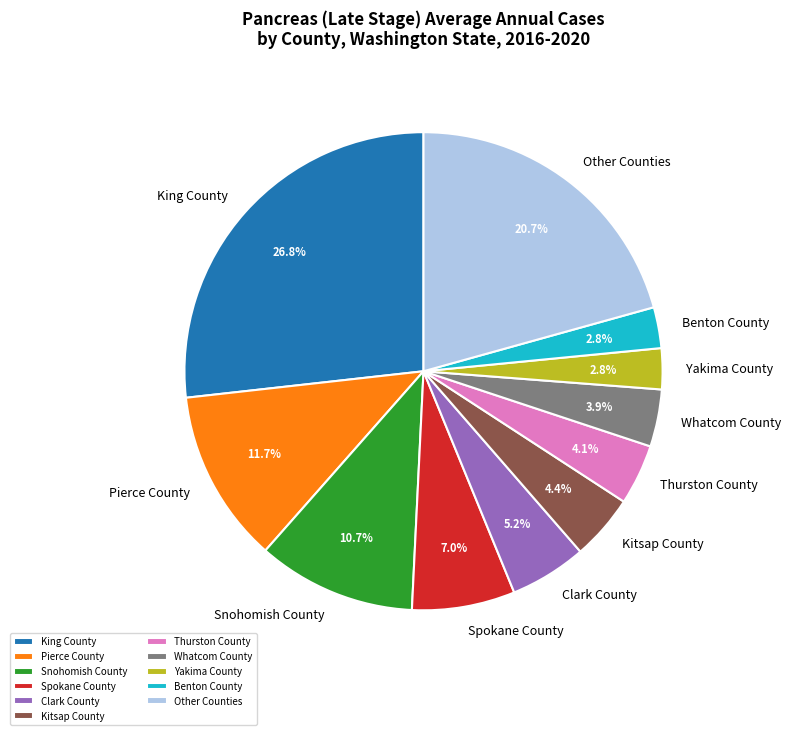

Which has a higher value, Other Counties or Snohomish County?

Other Counties